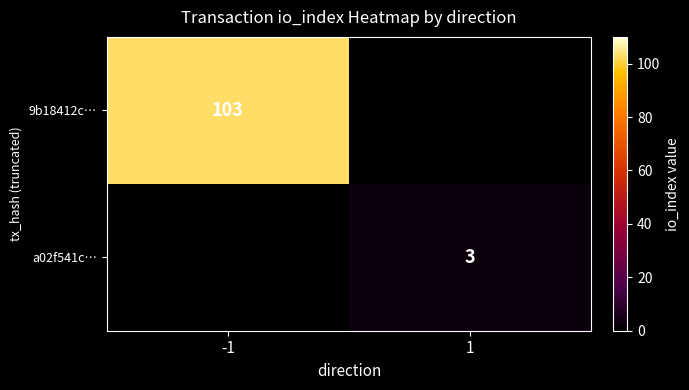

True or false: 9b18412c… has a value of 149 at -1.

False